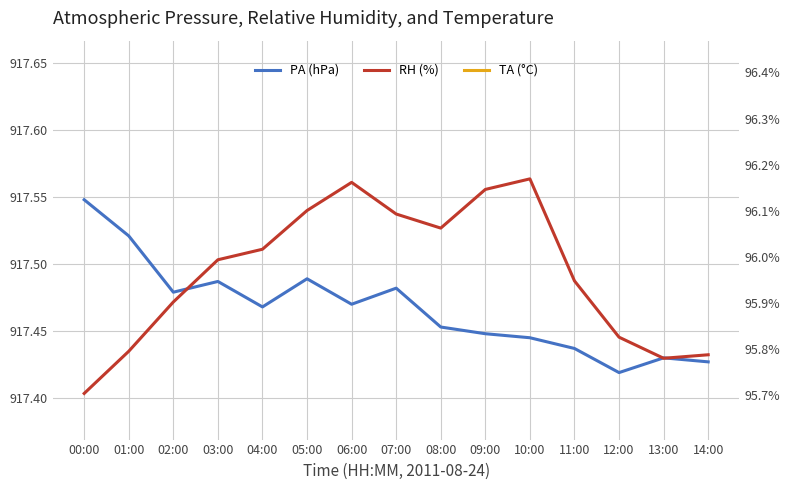

Reading left to right, what are all the values shown in this chart?

PA (hPa): 00:00=917.5	01:00=917.5	02:00=917.5	03:00=917.5	04:00=917.5	05:00=917.5	06:00=917.5	07:00=917.5	08:00=917.5	09:00=917.4	10:00=917.4	11:00=917.4	12:00=917.4	13:00=917.4	14:00=917.4
TA (°C): 00:00=21.5	01:00=21.5	02:00=21.6	03:00=21.6	04:00=21.7	05:00=21.7	06:00=21.8	07:00=21.8	08:00=21.8	09:00=21.8	10:00=21.9	11:00=21.8	12:00=21.7	13:00=21.7	14:00=21.7
RH (%): 00:00=95.7	01:00=95.8	02:00=95.9	03:00=96.0	04:00=96.0	05:00=96.1	06:00=96.2	07:00=96.1	08:00=96.1	09:00=96.1	10:00=96.2	11:00=95.9	12:00=95.8	13:00=95.8	14:00=95.8